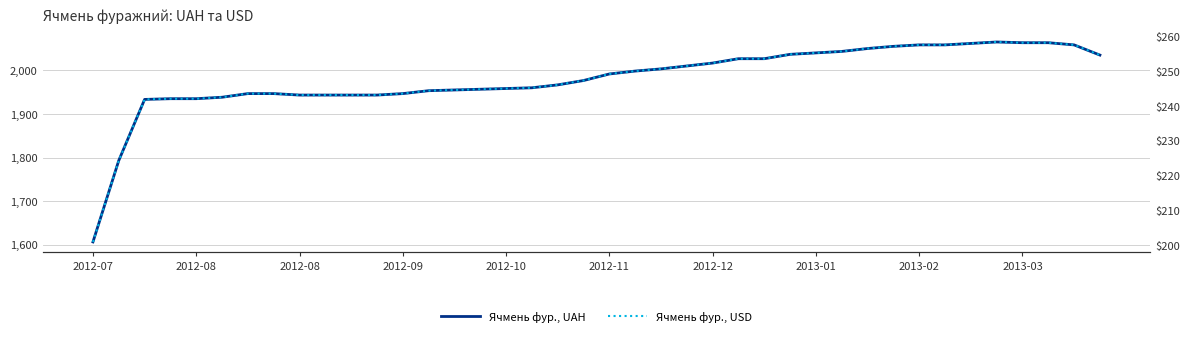

Between 21 and 38, which series saw the biggest shift?

Ячмень фур., UAH